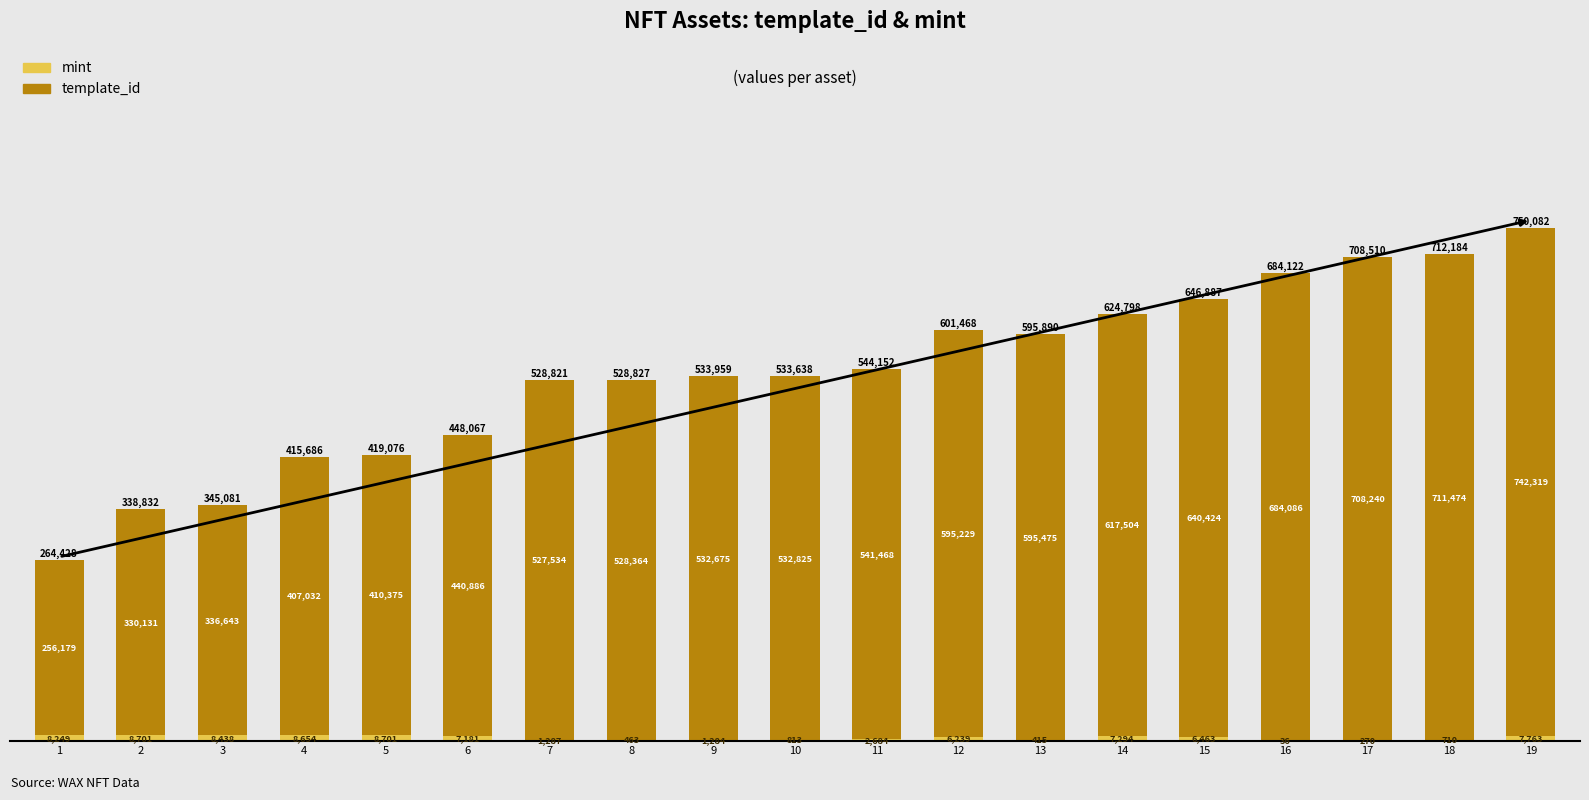

At how many categories does at least one series exceed 483764?

13